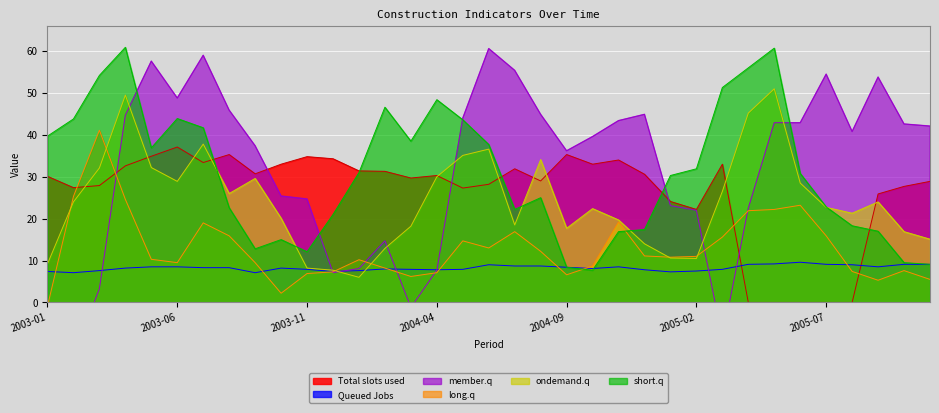

What is the label of the 24th point from the left?

2004-12